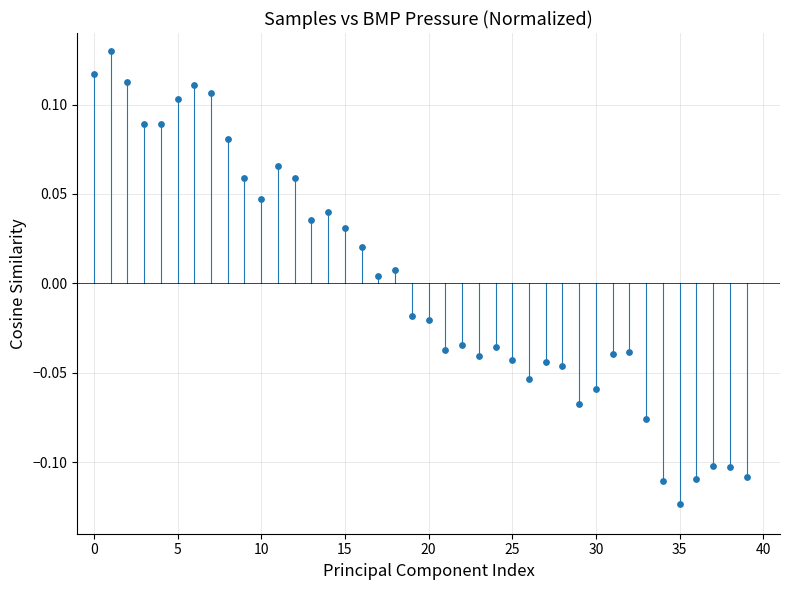

What is the range of Y values (max minus min)?

0.3